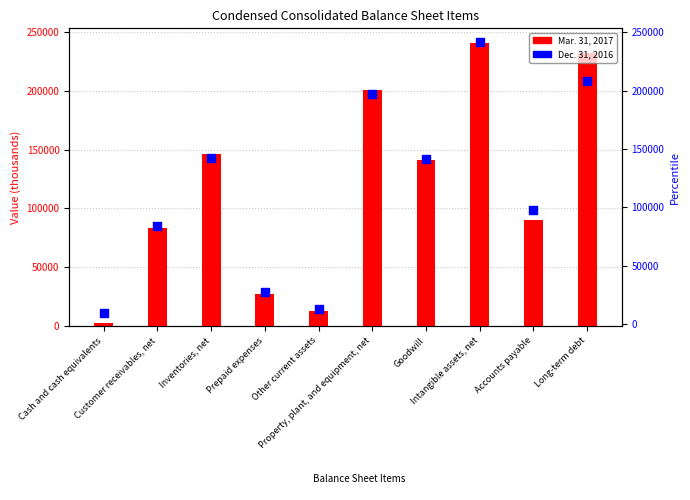

Which series has the largest Y range (max minus min)?

Mar. 31, 2017